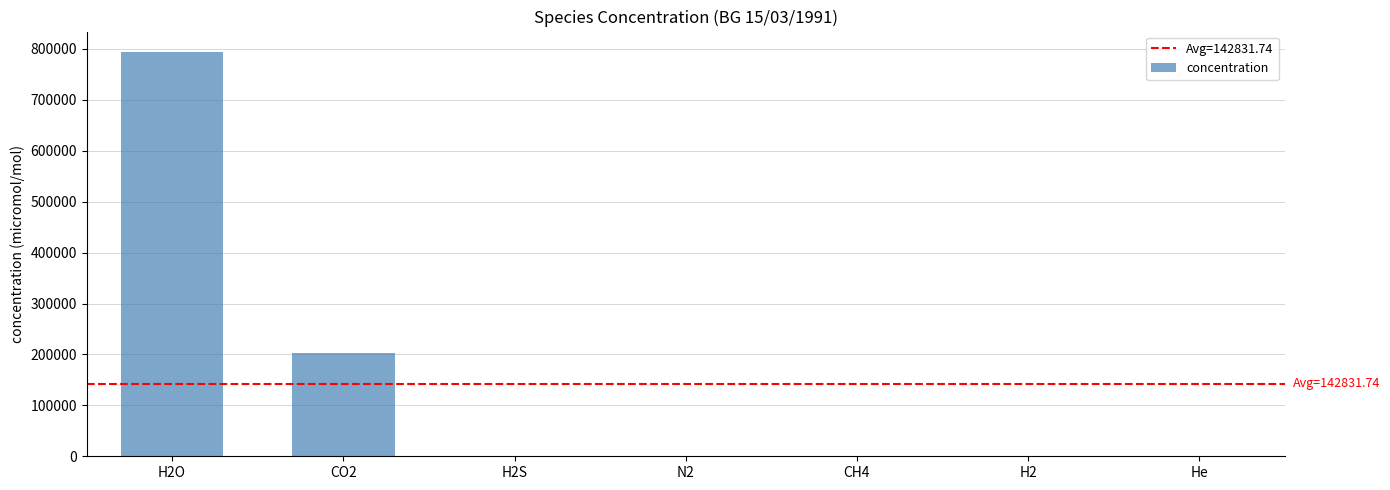

Approximately how many times larger is the value at H2O compared to H2S?

691.4